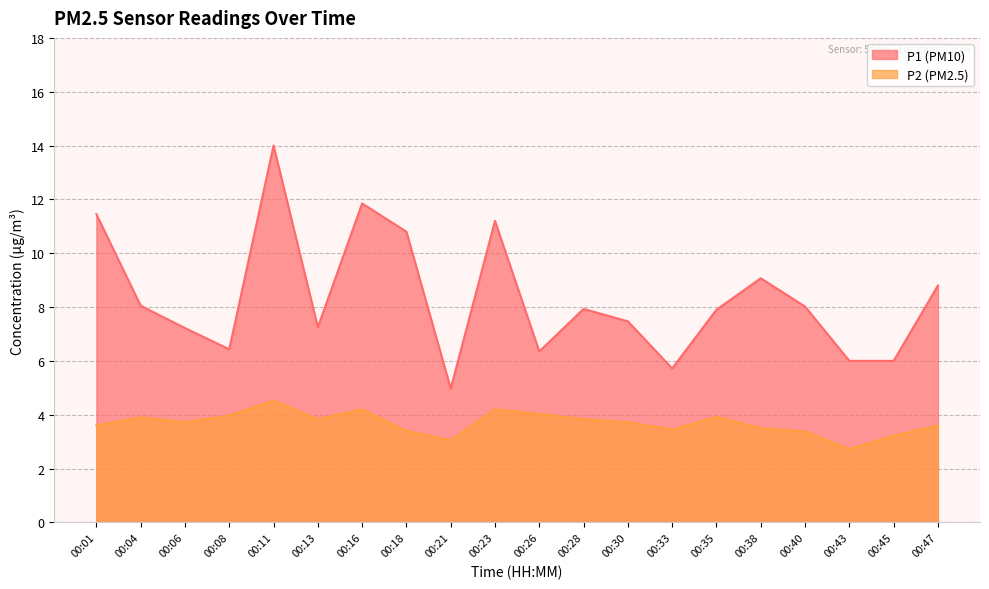

How many interior local valleys does the P2 series have?

5